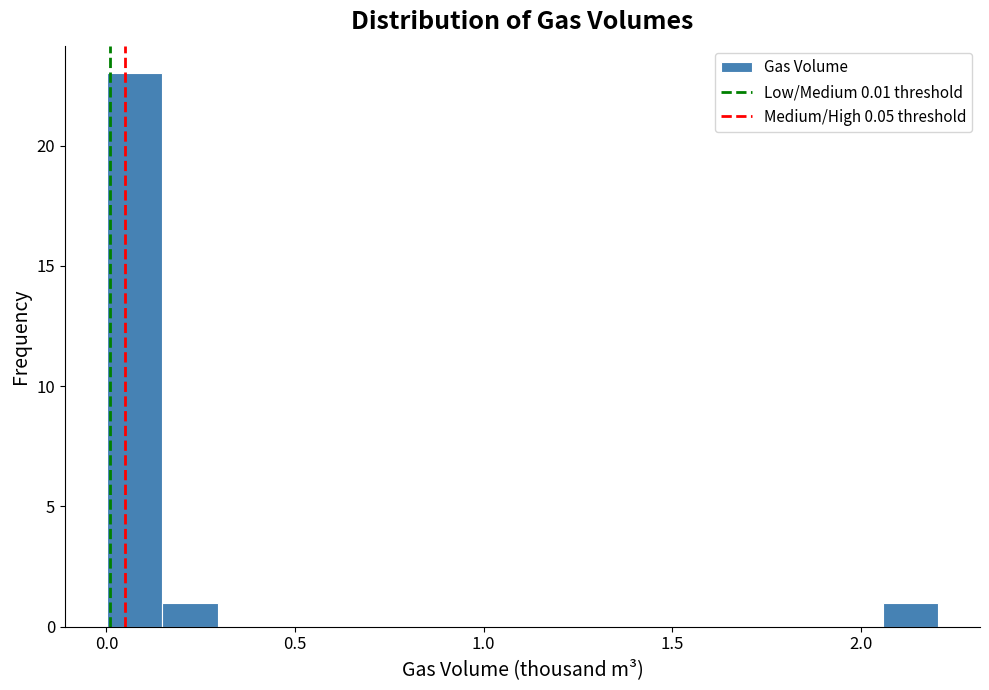

Around what value on the x-axis is the tallest bar? Give the approximate position of its centre, as read against the axis.

0.05